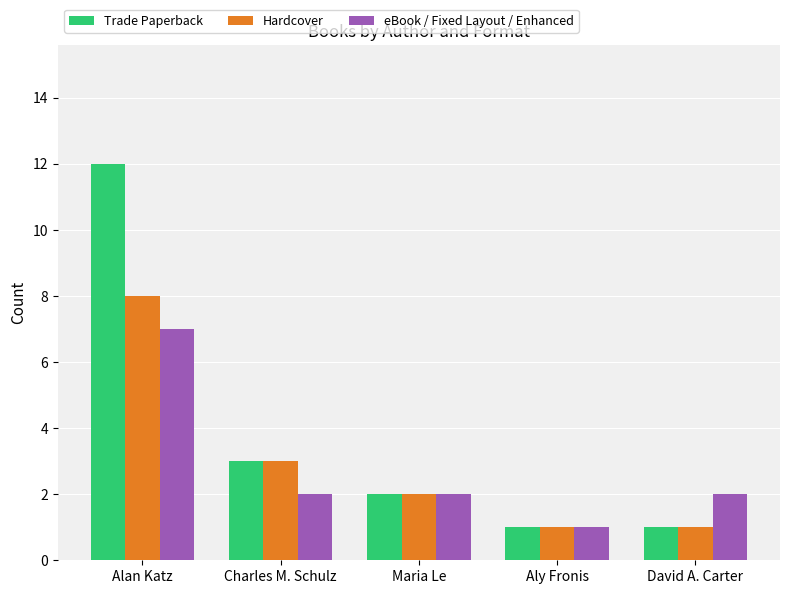

At how many categories does at least one series exceed 6?

1